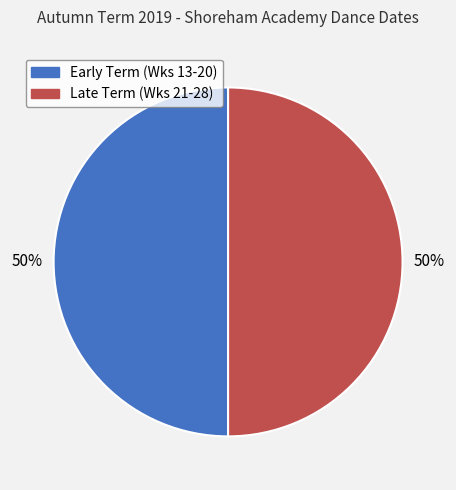

To the nearest percent, what is the average slice percentage?

50%